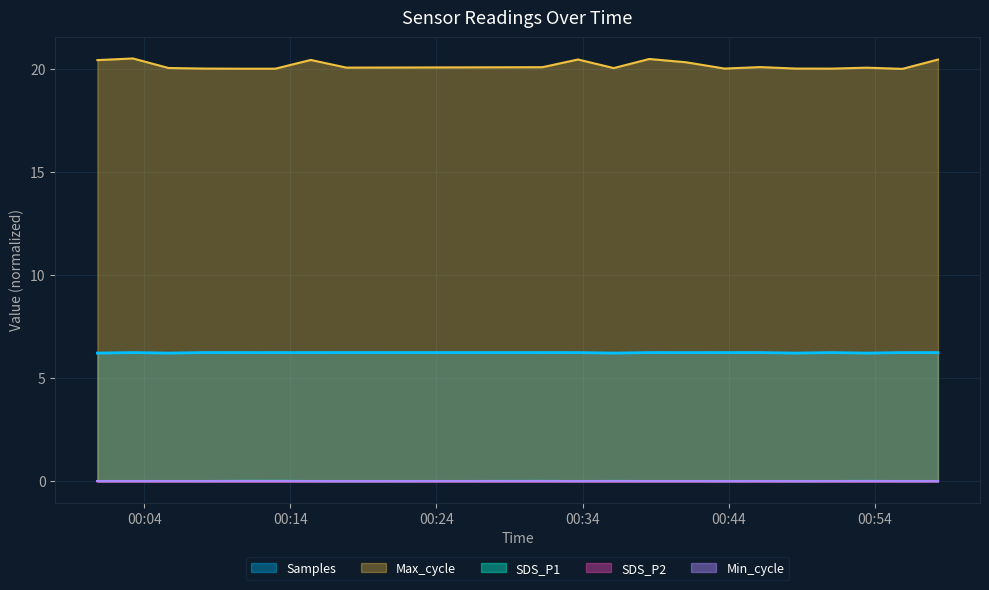

The value of Samples at 2022/01/21 00:33:41 is 6.2. True or false?

True